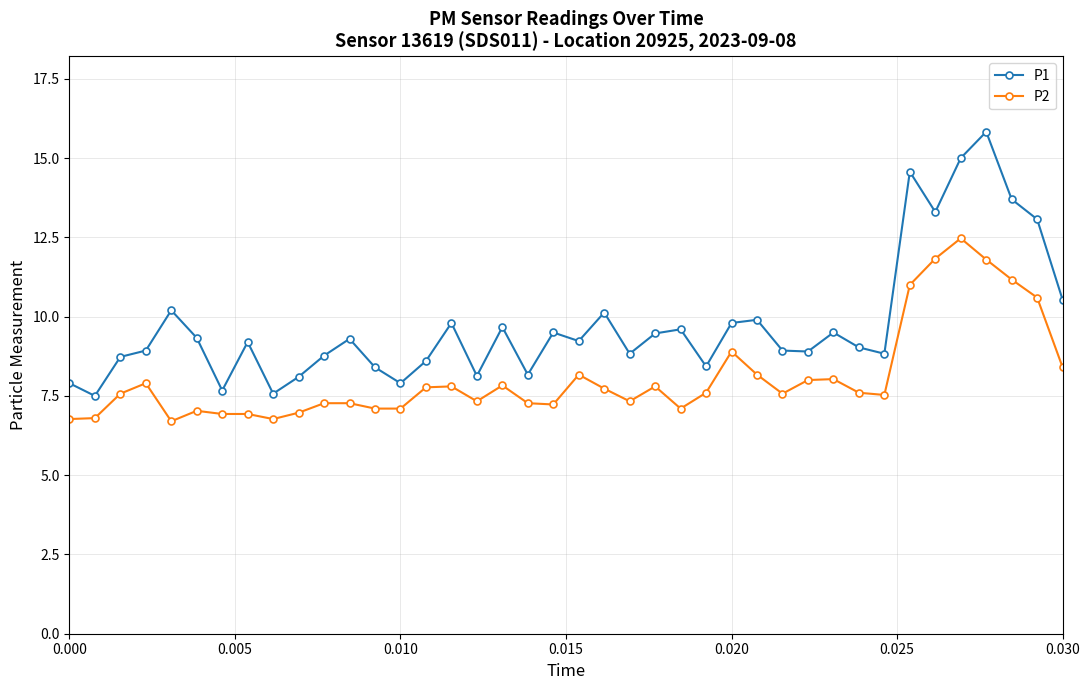

True or false: P2 has more than 0 points higher than both neighbors.

True